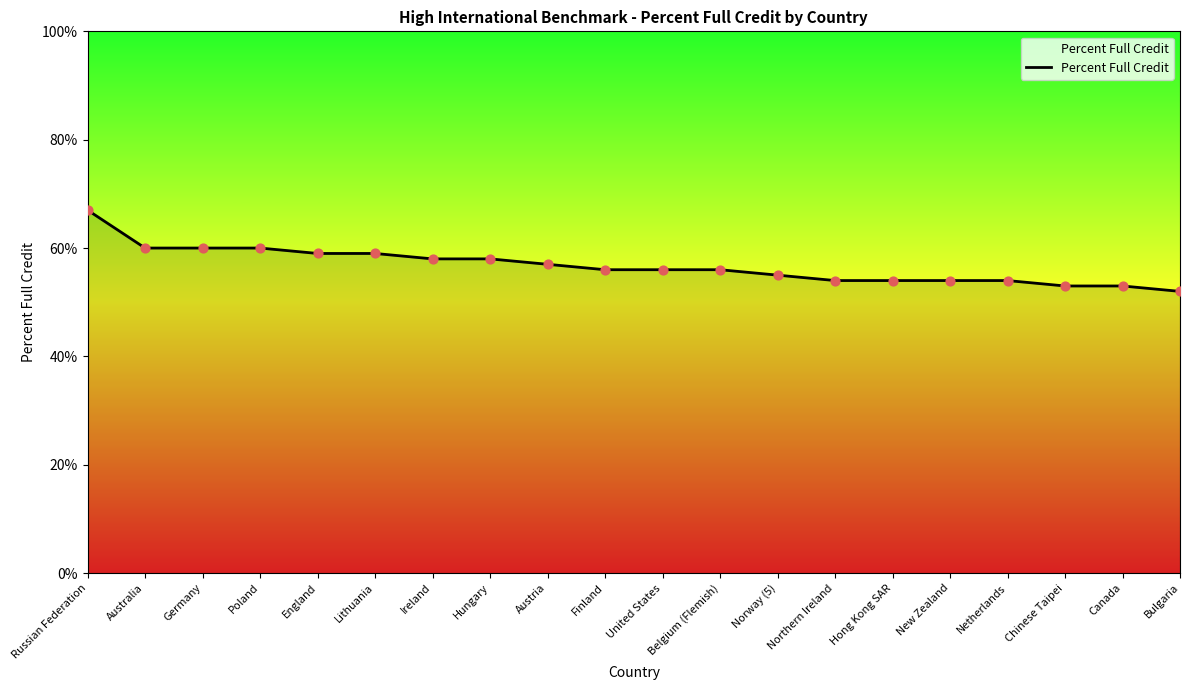

What is the change in value from Austria to Finland?

-1